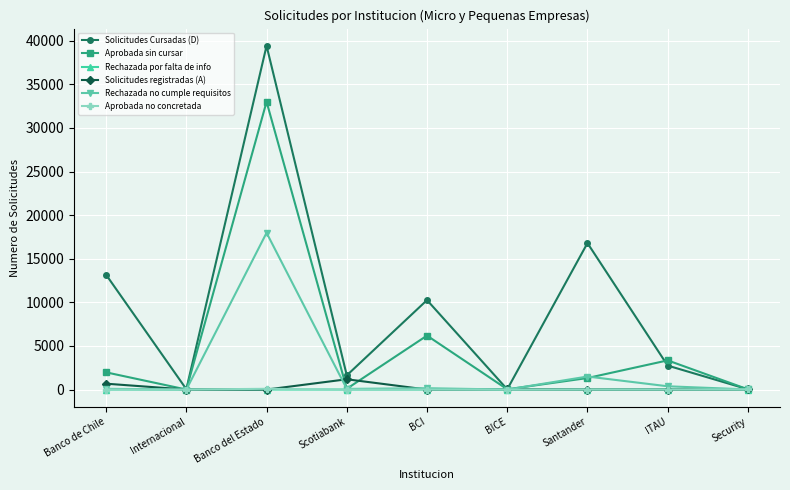

What is the difference between the second highest and minimum values in the Rechazada por falta de info series?

6